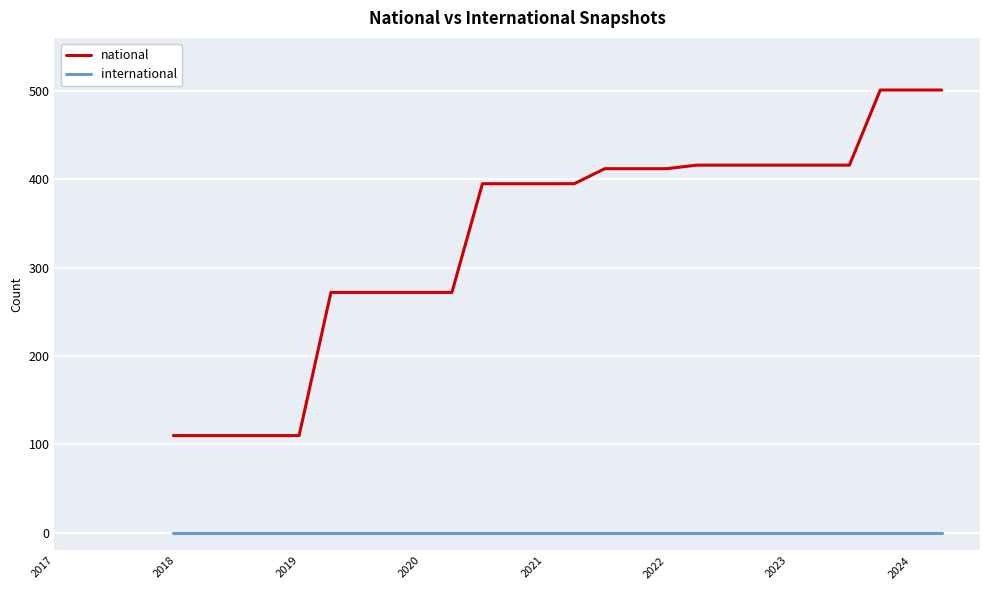

True or false: national and international intersect in this chart.

False